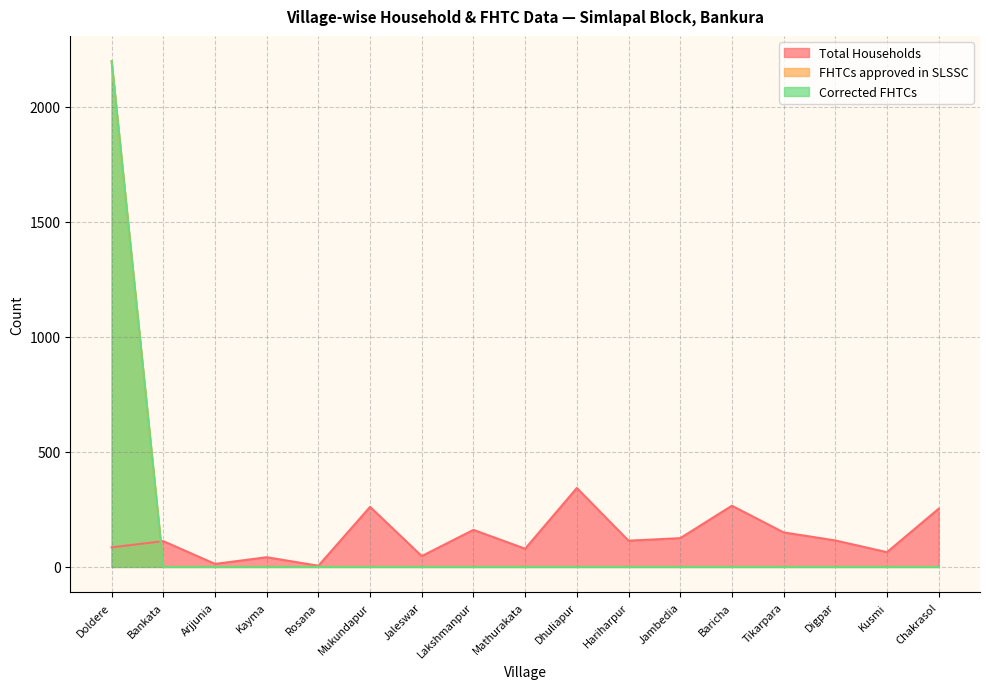

List the labels in order of FHTCs approved in SLSSC value, largest first.

Doldere, Bankata, Arjjunia, Kayma, Rosana, Mukundapur, Jaleswar, Lakshmanpur, Mathurakata, Dhuliapur, Hariharpur, Jambedia, Baricha, Tikarpara, Digpar, Kusmi, Chakrasol